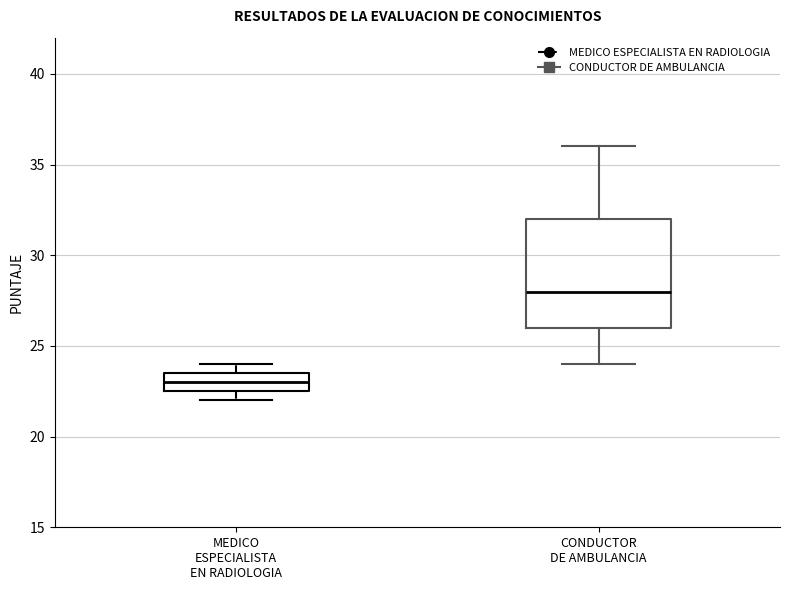

Reading left to right, transcribe this box plot: for each box, give where its median line is, the range the box spans, and where its two whiskers end, as read against the y-axis. The values are not printed on the chart, so give them approximately, as read against the axis.

MEDICO ESPECIALISTA EN RADIOLOGIA: median 23.0, box 22.5 to 23.5, whiskers 22.0 to 24.0
CONDUCTOR DE AMBULANCIA: median 28.0, box 26.0 to 32.0, whiskers 24.0 to 36.0